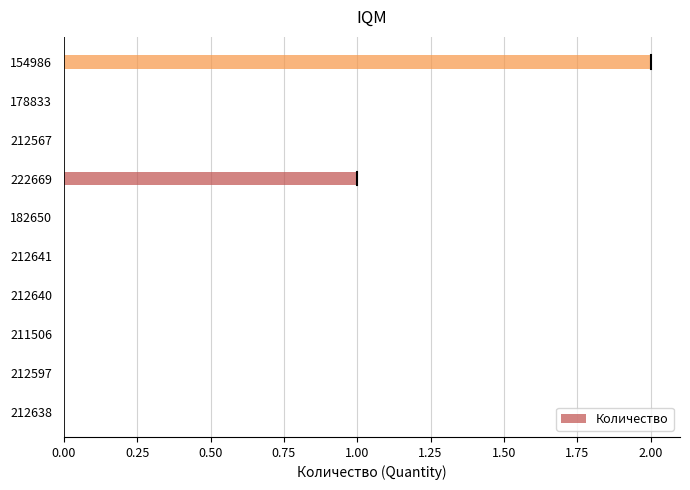

Which label corresponds to the largest value in the chart?

154986